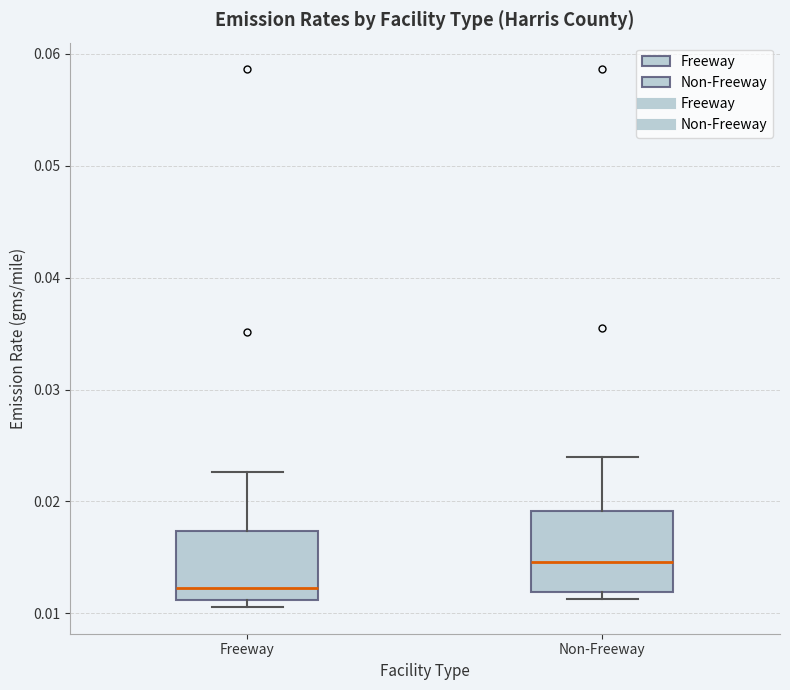

Reading left to right, read every box against the y-axis: the position of its median line, the range the box covers, and the ends of its whiskers. The values are not printed on the chart, so give them approximately, as read against the axis.

Freeway: median 0.012, box 0.011 to 0.017, whiskers 0.011 (just below the box's lower edge) to 0.023
Non-Freeway: median 0.015, box 0.012 to 0.019, whiskers 0.011 to 0.024